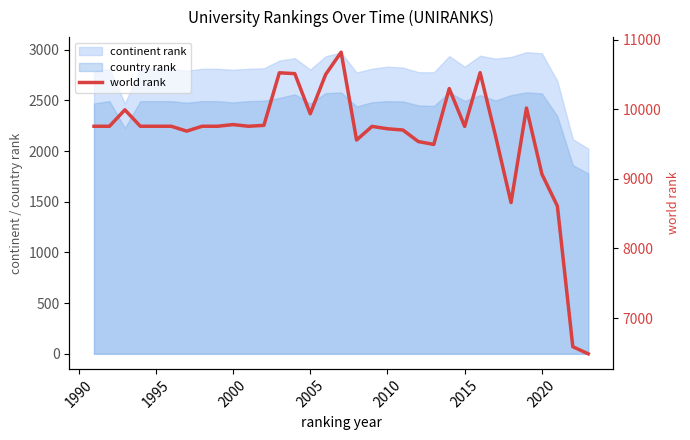

Does the chart display data point markers on the line(s)?

No